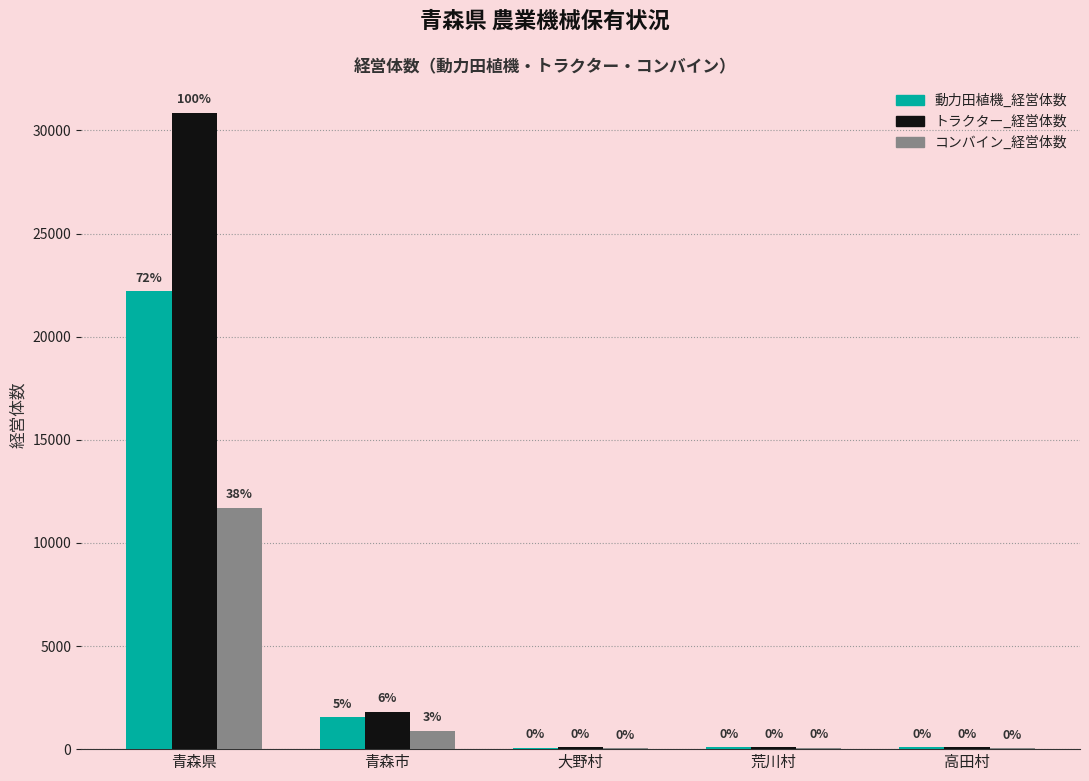

What is the maximum value shown in the chart?

30853